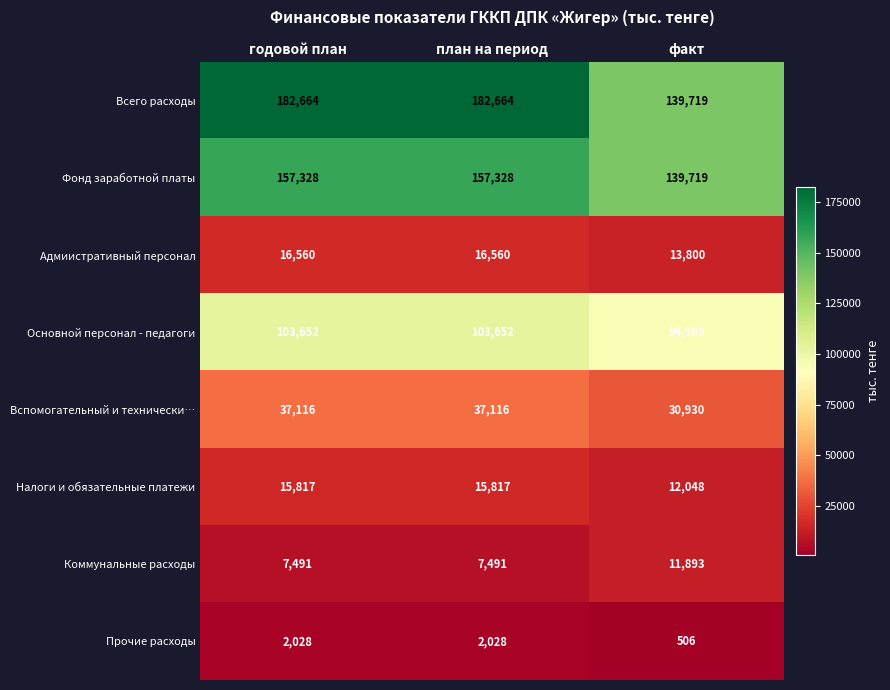

Which series changed the most between годовой план and факт?

Всего расходы